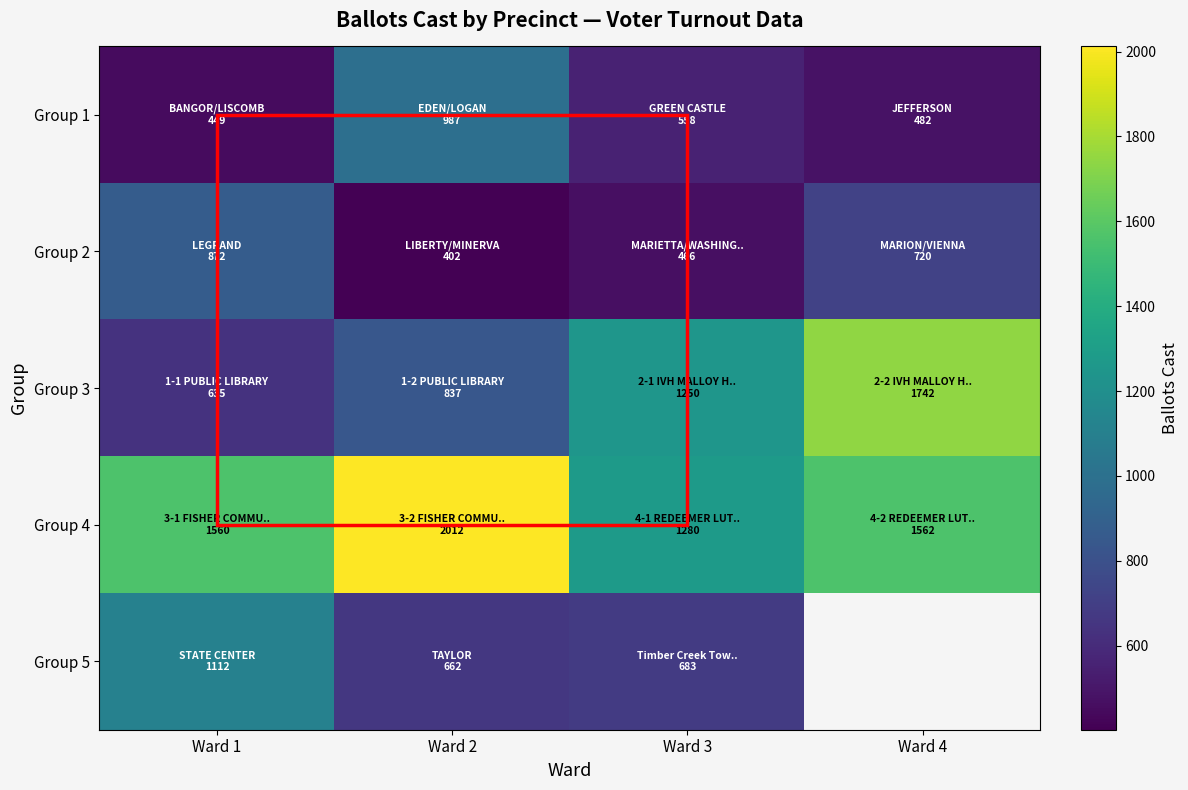

Between Ward 1 and Ward 4, which series saw the biggest shift?

Group 3